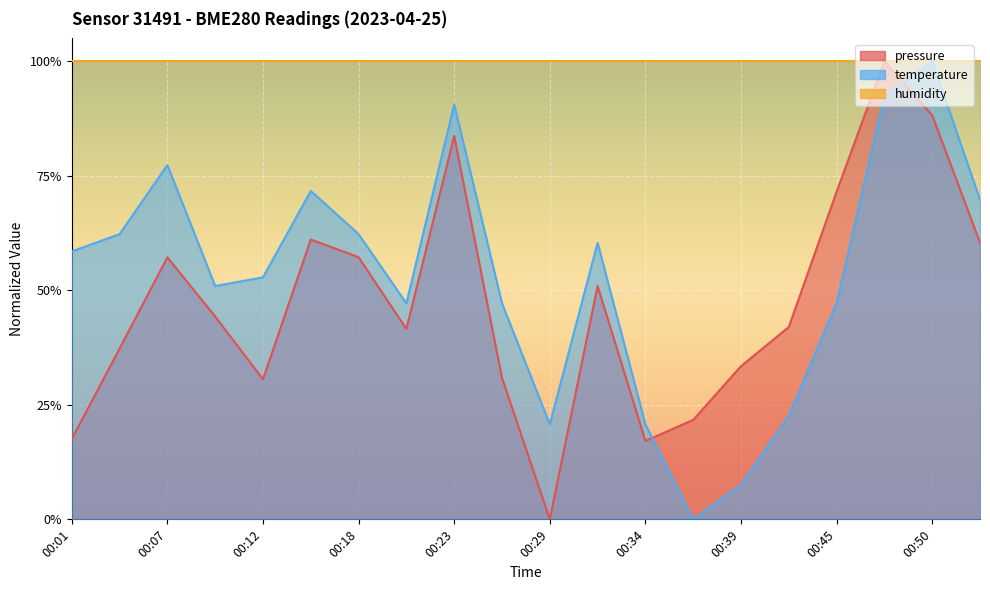

At how many categories does at least one series exceed 0?

20